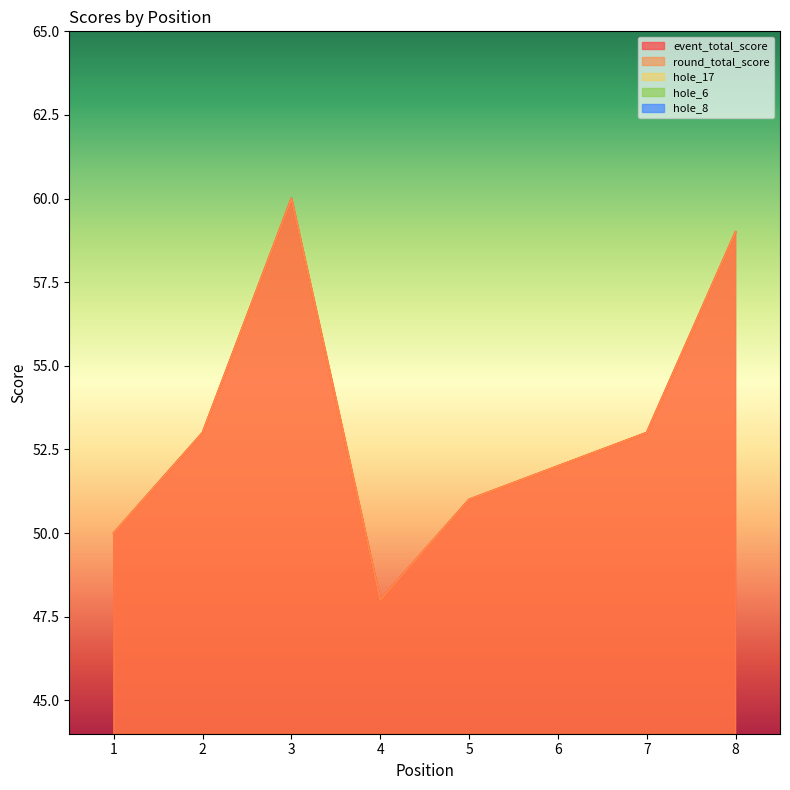

In hole_17, how many points are lower than both neighbors (excluding endpoints)?

2